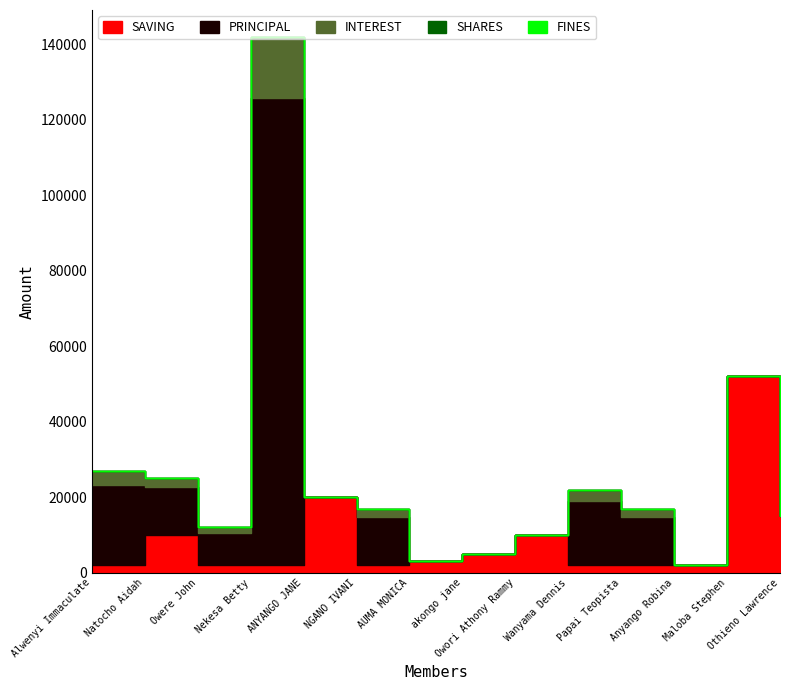

What is the value of the SAVING point at the 4th from the left?

2000